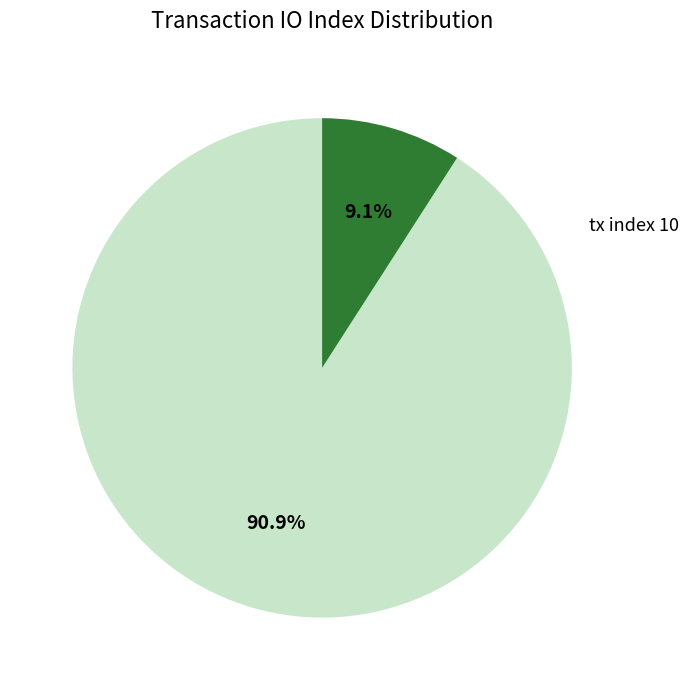

Does any single category account for the majority?

Yes